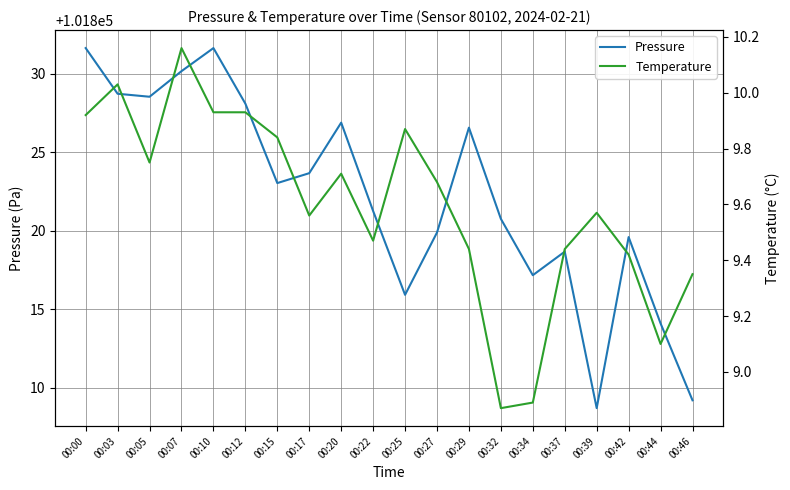

Which series changed the most between 00:10 and 00:34?

Pressure